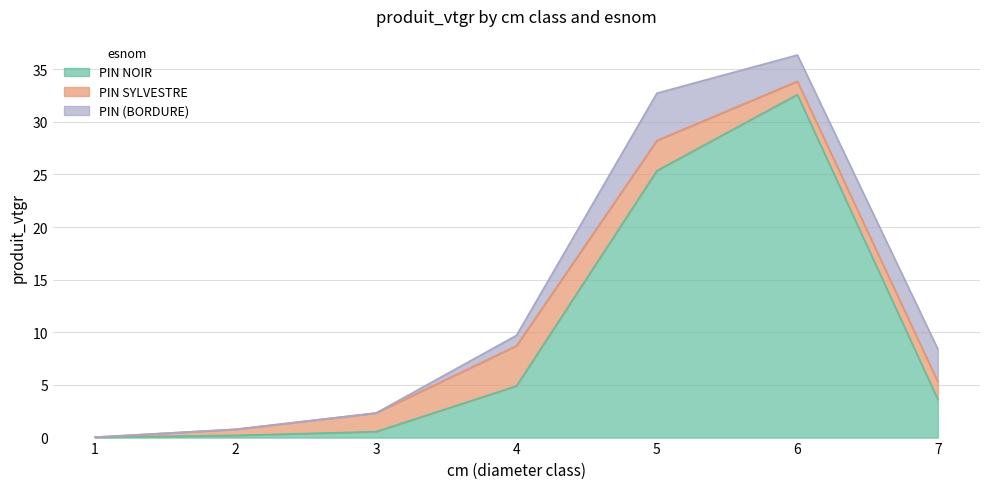

True or false: PIN NOIR and PIN (BORDURE) cross at least once.

False